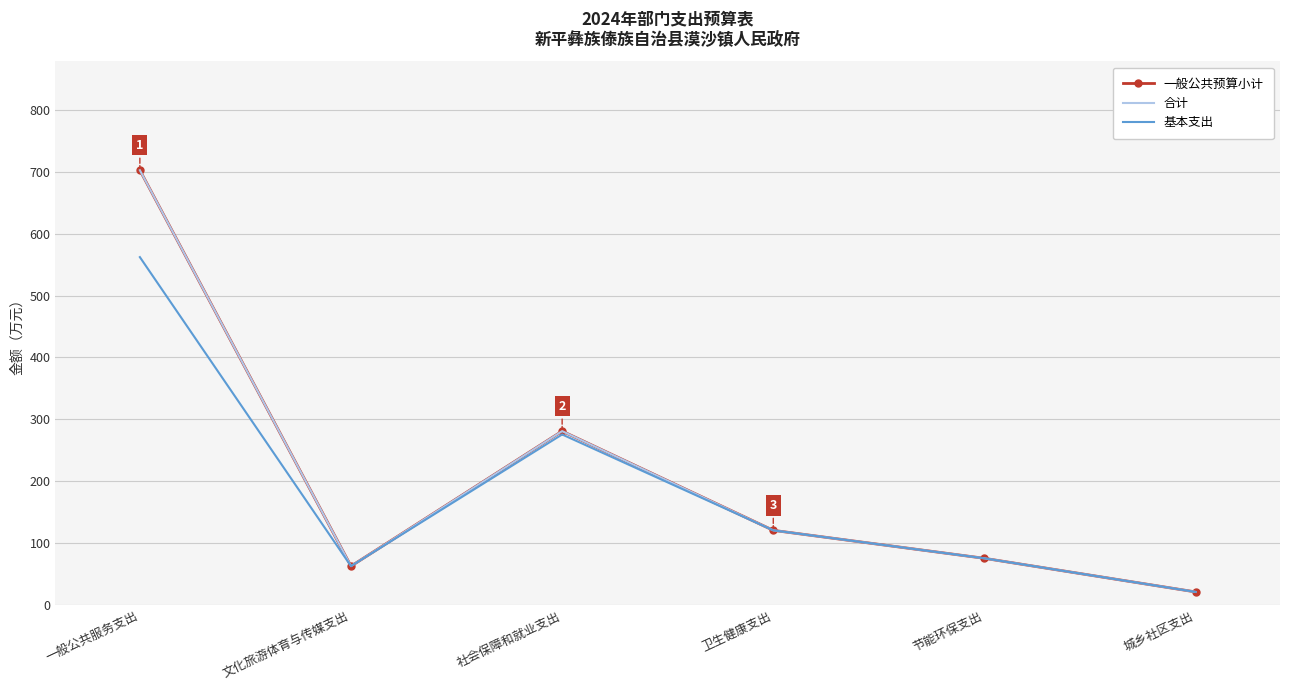

True or false: 基本支出 has a value of 52.5 at 卫生健康支出.

False